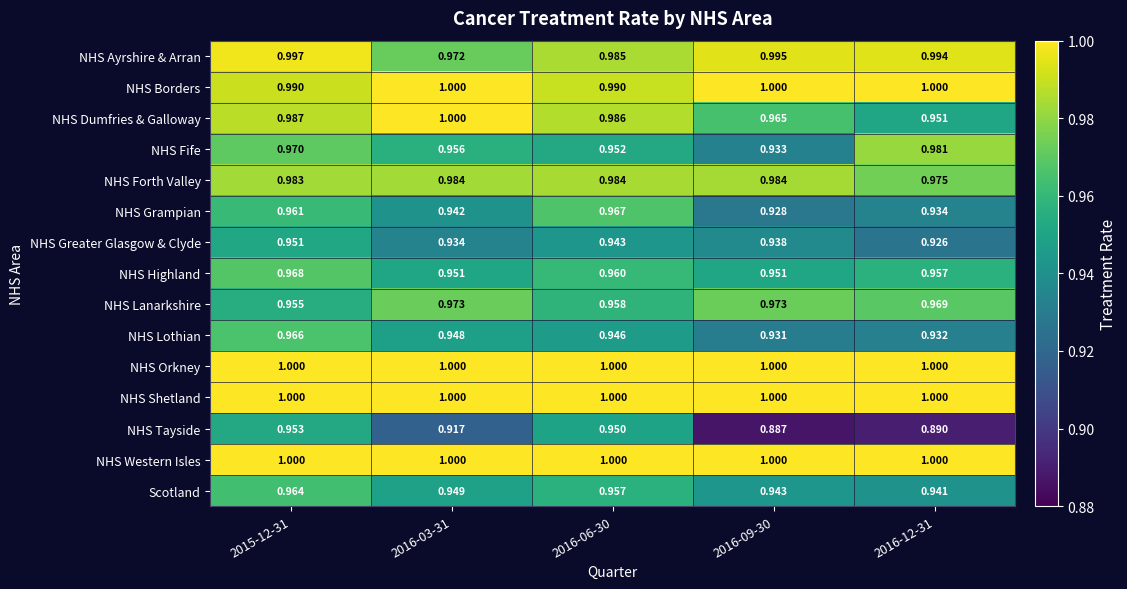

Is the value of Scotland at 2015-12-31 greater than the value of NHS Dumfries & Galloway at 2015-12-31?

No